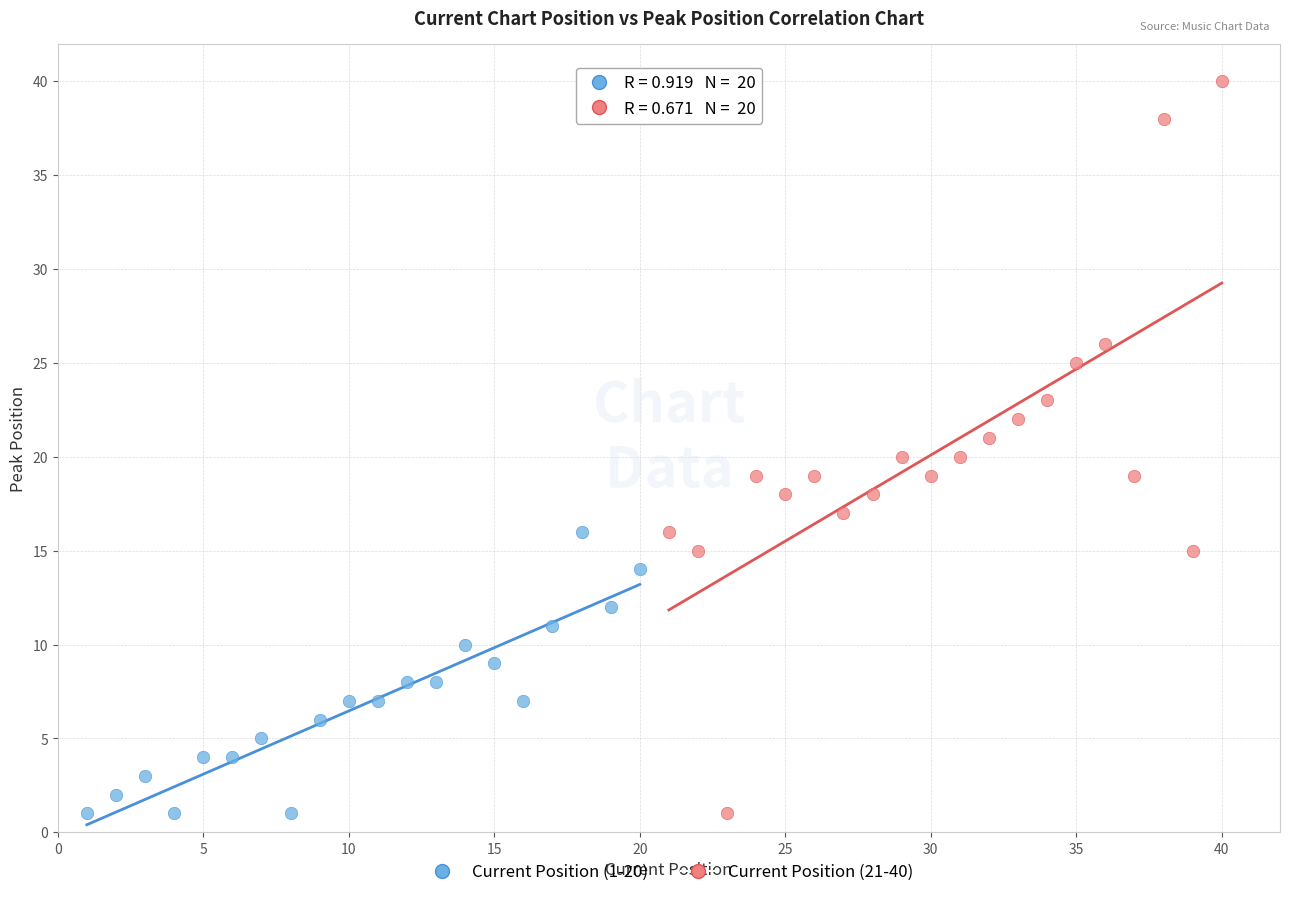

Which series has the widest spread of Y values?

Current Position (21-40)